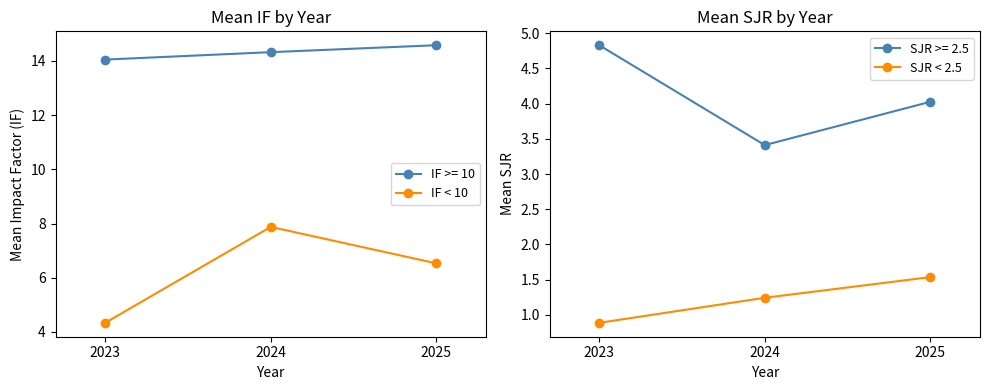

At how many categories does at least one series exceed 5?

2